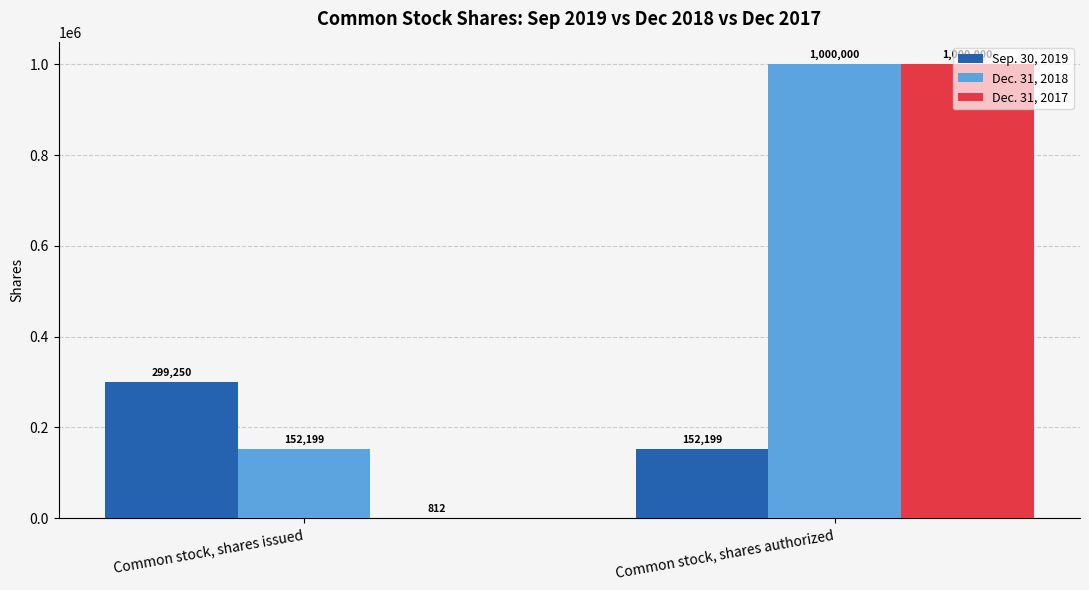

The Dec. 31, 2018 series shows 48462 at Common stock, shares issued. True or false?

False